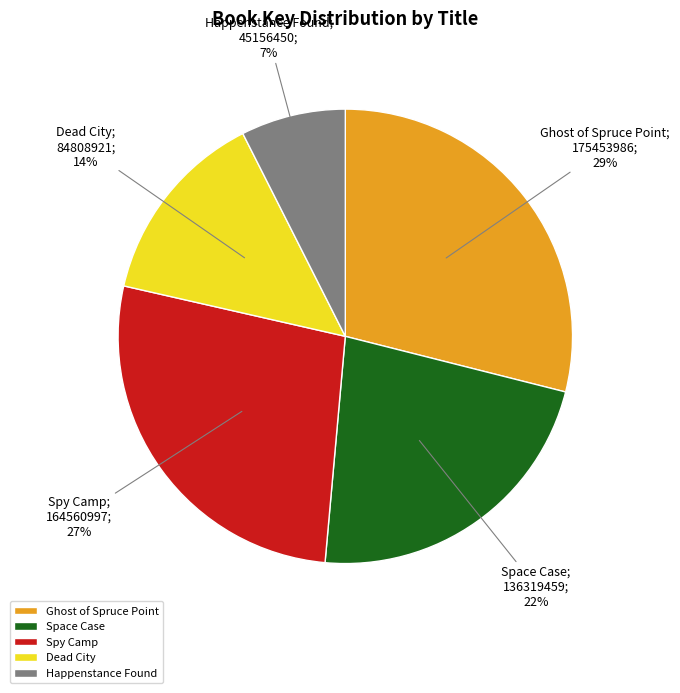

How many segments does this pie chart have?

5